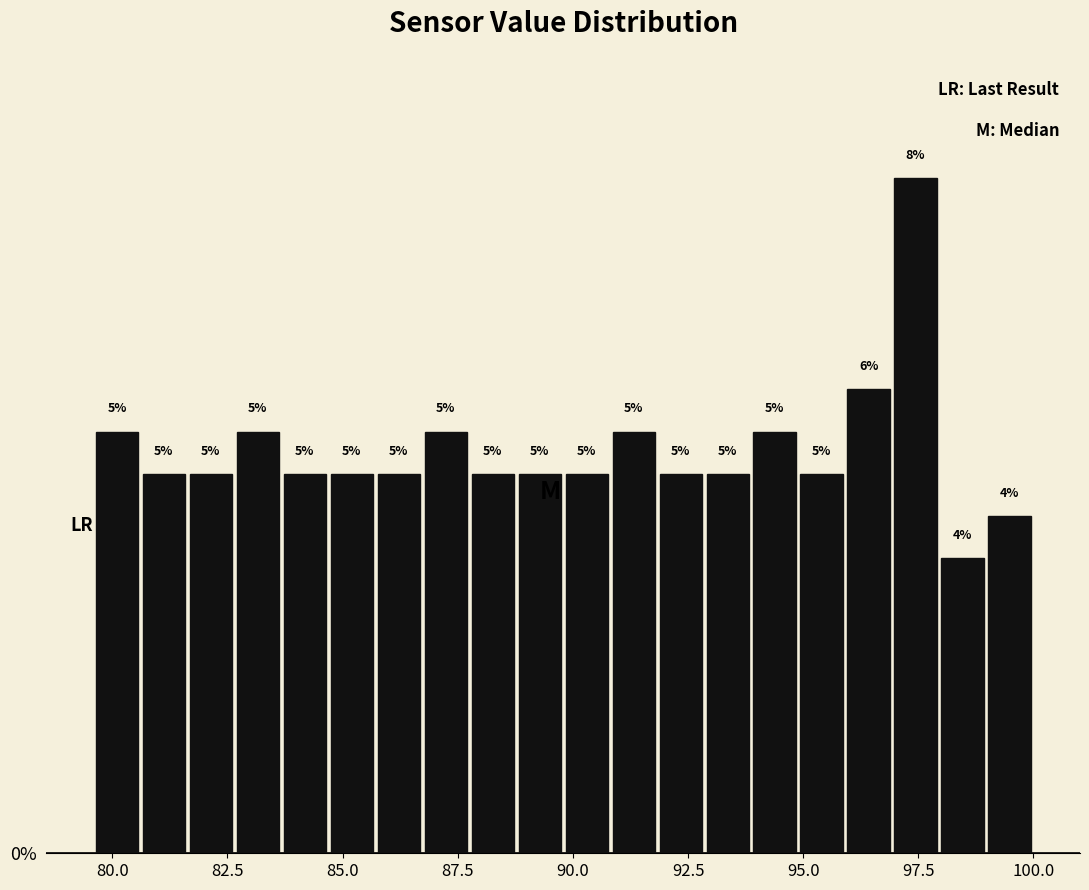

Read against the x-axis, roughly where is the centre of the tallest bar?

97.5